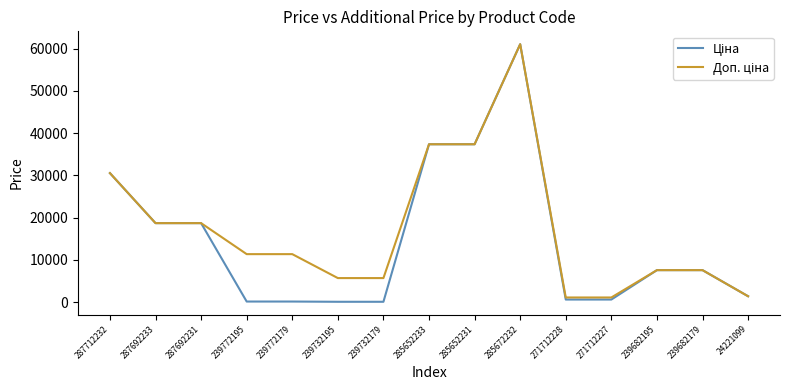

At which category is the sum across all series the highest?

285672232